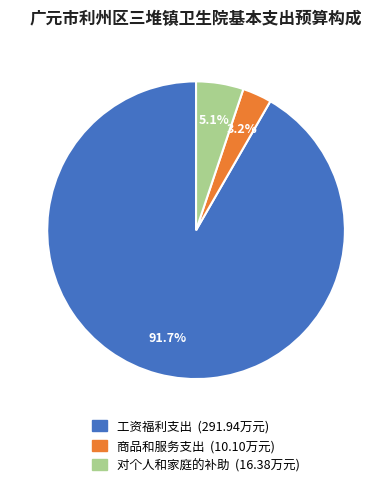

Combined, do 工资福利支出 and 商品和服务支出 account for over 50%?

Yes